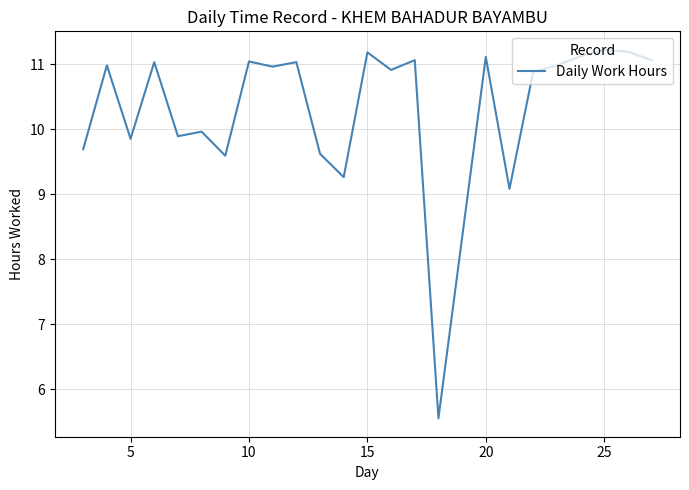

What is the difference between the maximum and minimum values?

5.7